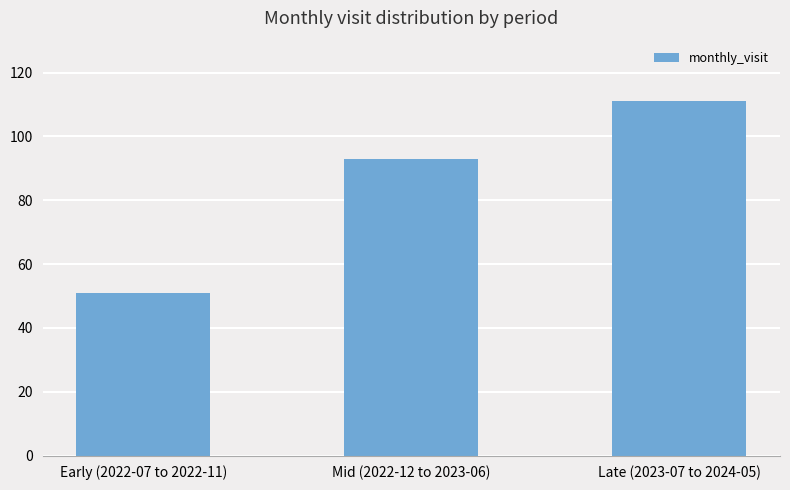

Read the value at Early (2022-07 to 2022-11), to the nearest 5.

50